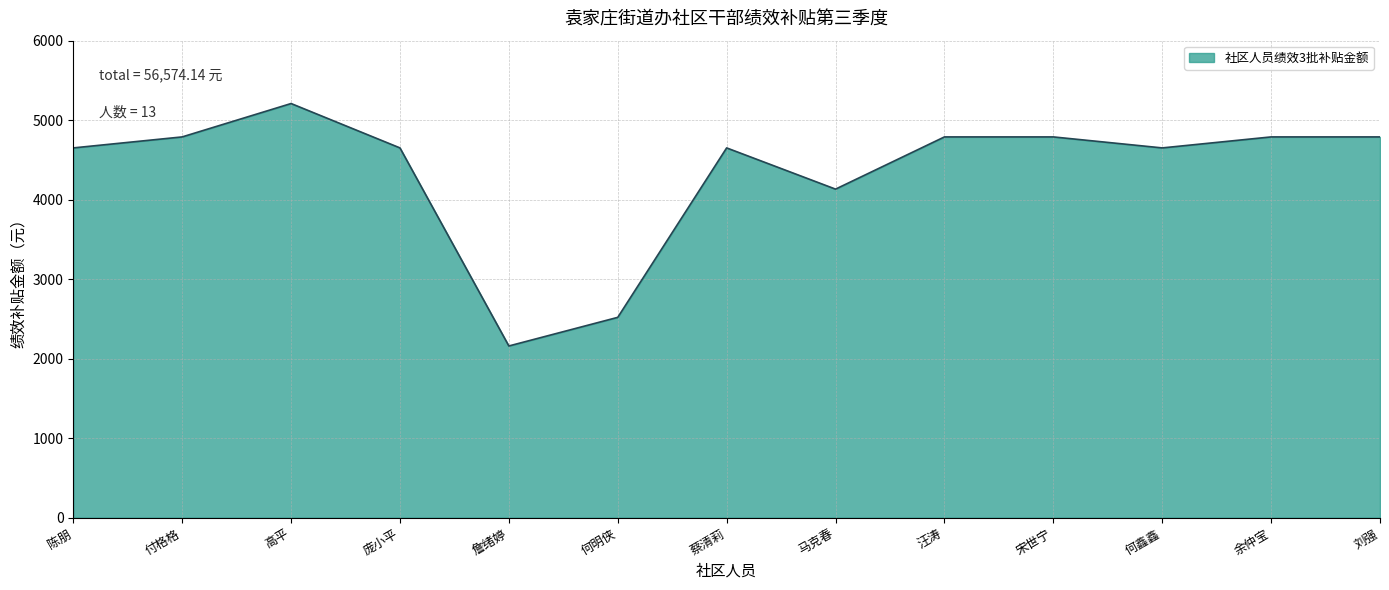

How many values are below 4651?

3